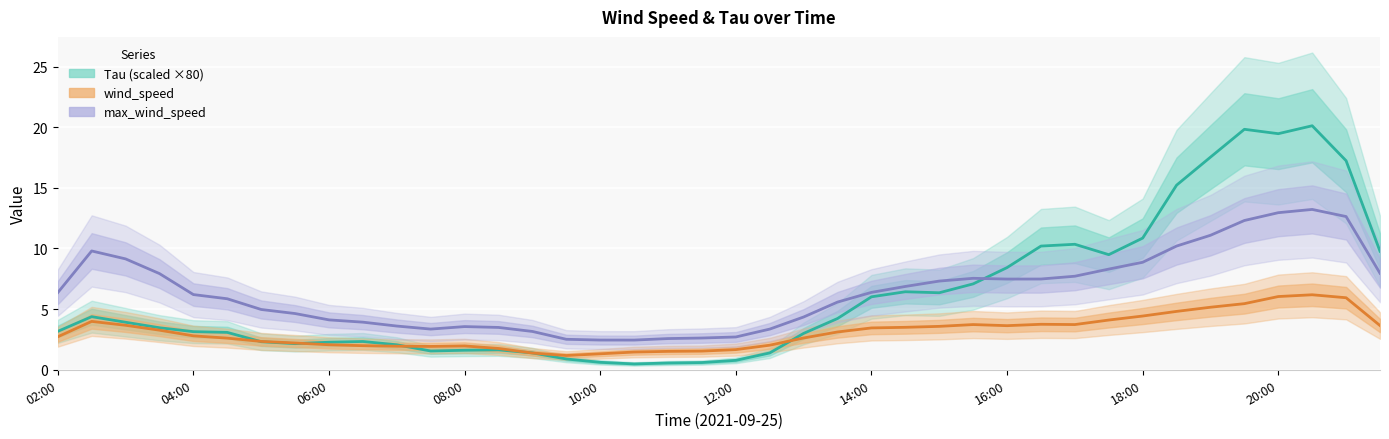

What position from the left is 14:00?

7